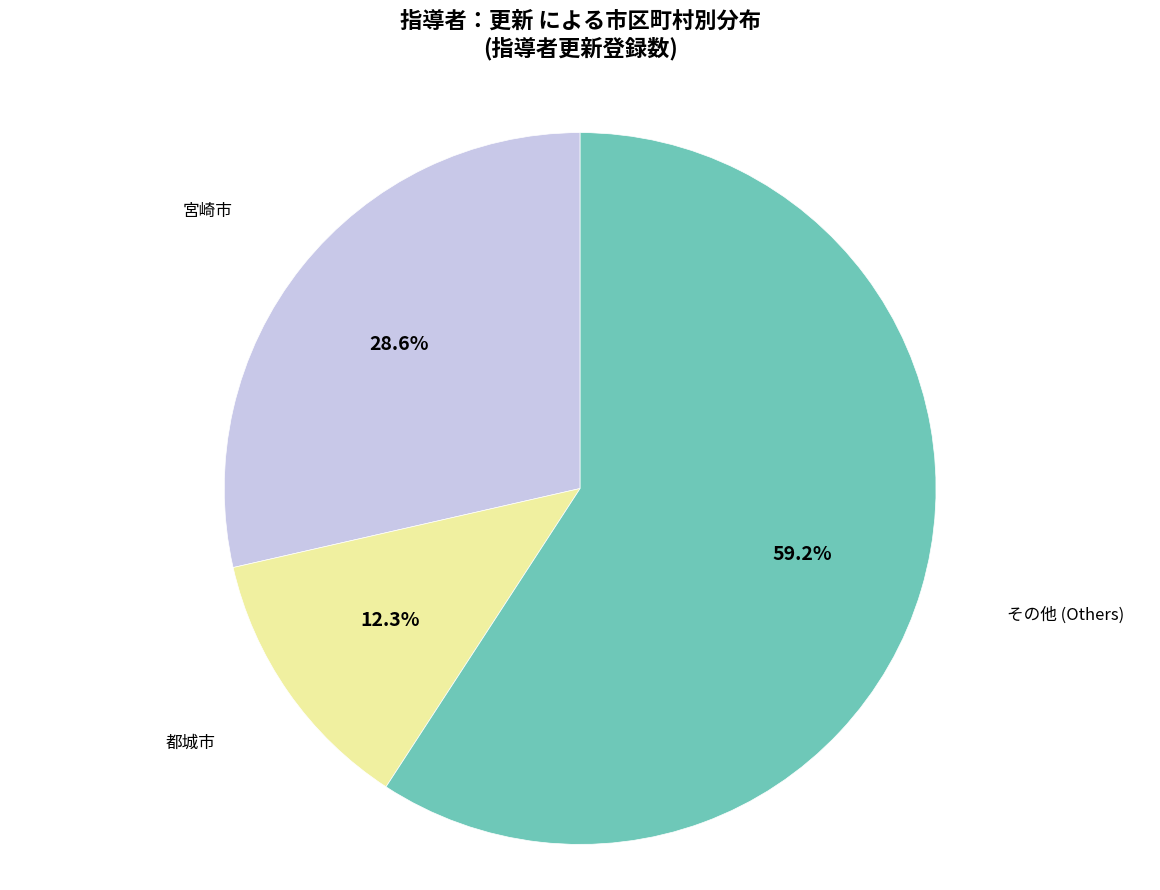

To the nearest percent, what portion does 都城市 represent?

12%